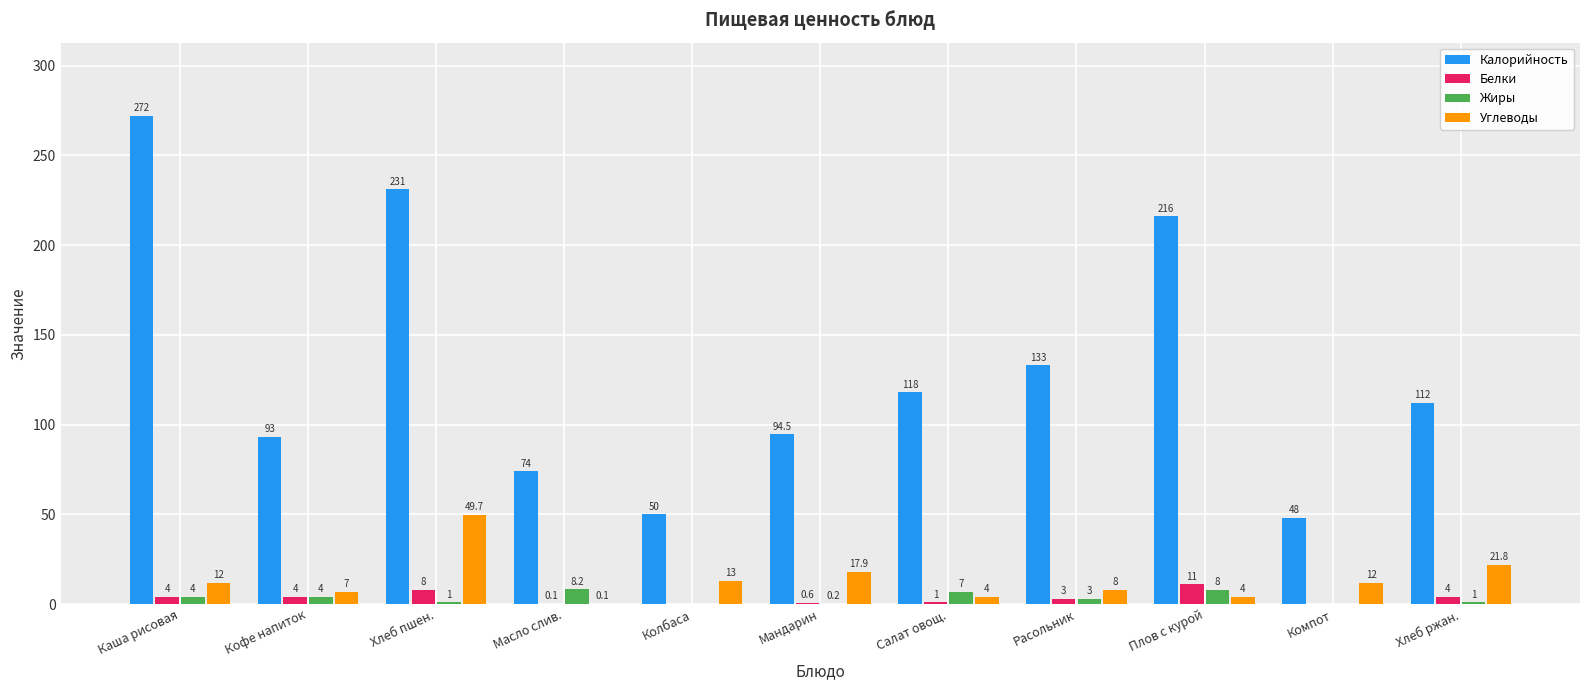

Which series changed the most between Кофе напиток and Расольник?

Калорийность